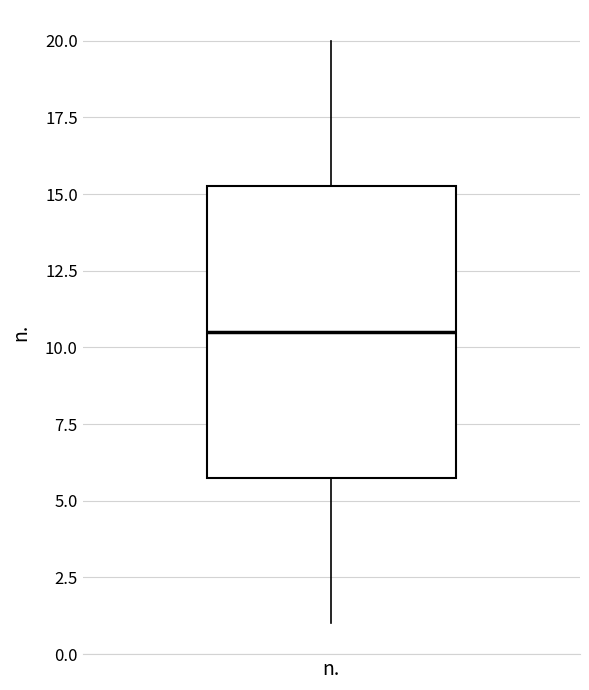

Read this box plot against the y-axis: the position of the median line, the range covered by the box, and the ends of both whiskers. The values are not printed on the chart, so give them approximately, as read against the axis.

median 10.5, box 6.0 to 15.5, whiskers 1.0 to 20.0